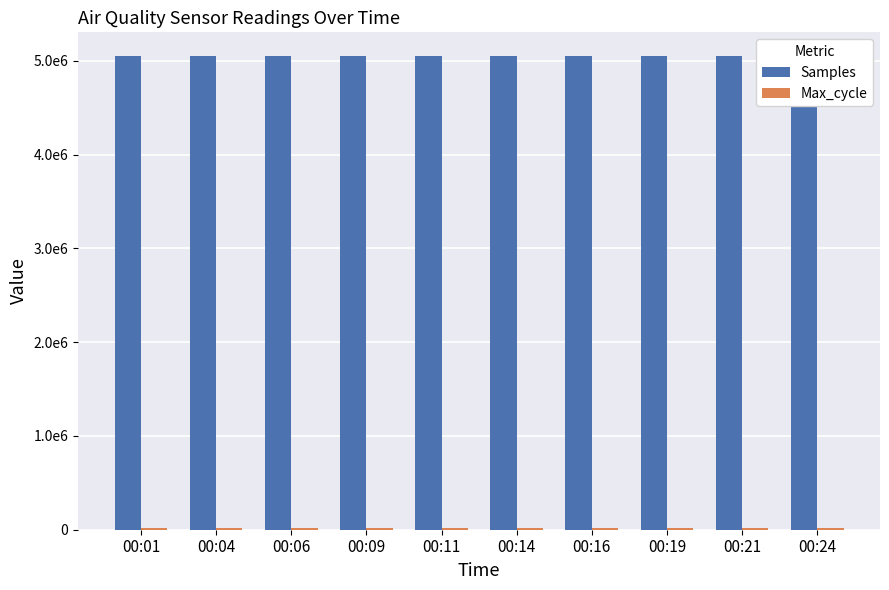

Does the chart contain stacked bars?

No